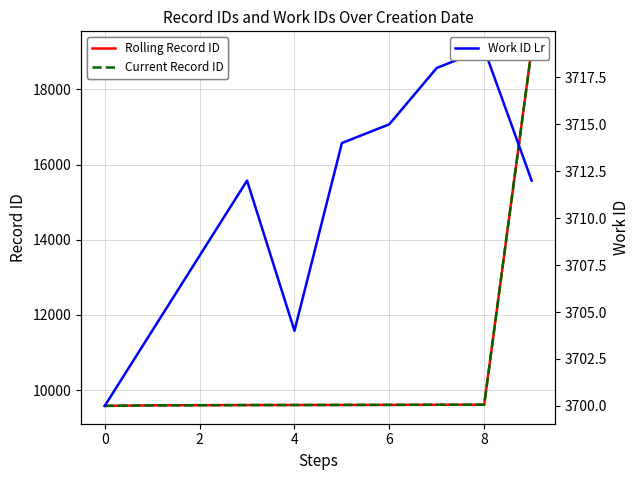

What is the minimum value shown in the chart?

3700